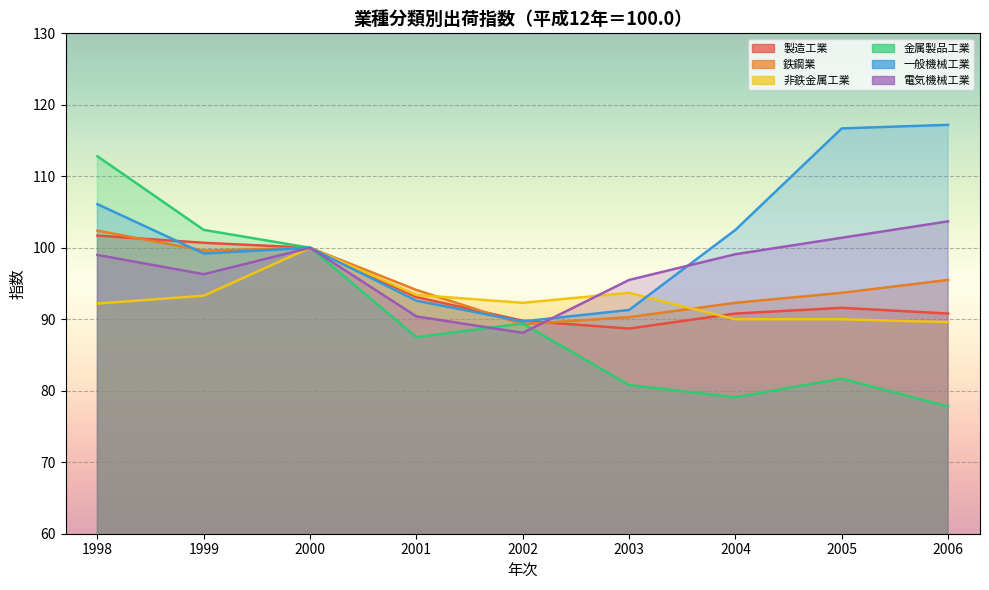

What is the minimum value for 一般機械工業?

89.7